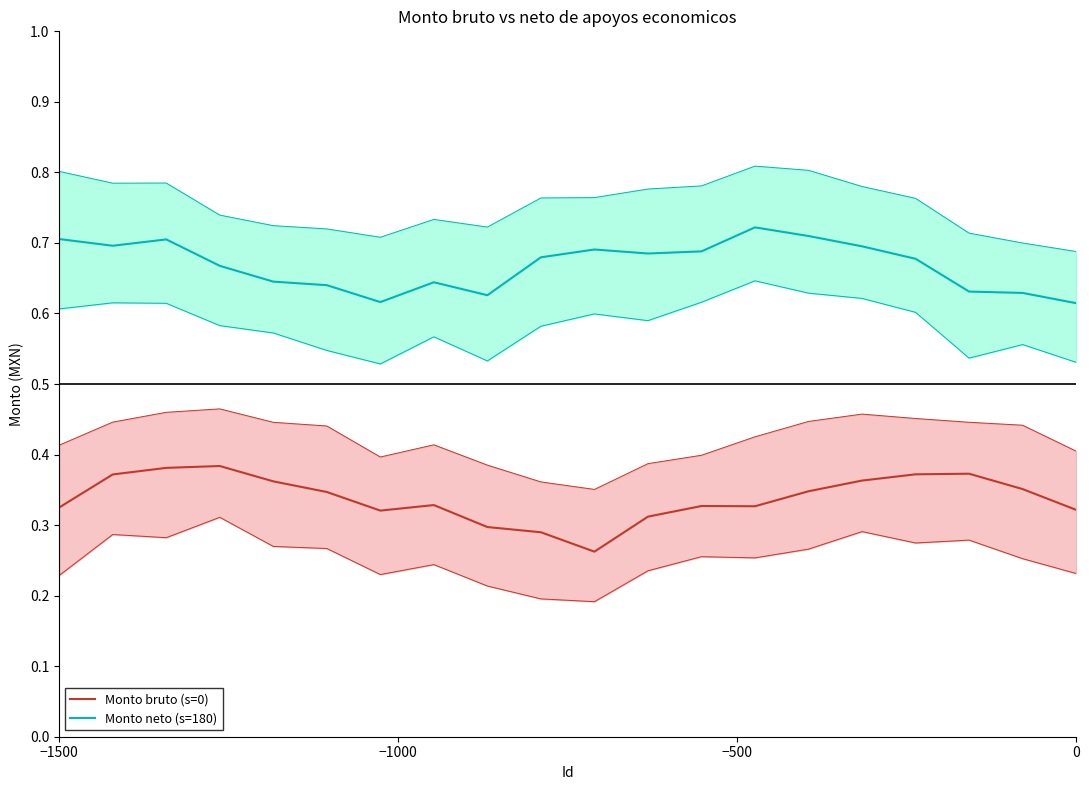

True or false: Monto neto (s=180) has a value of 0.4 at 0.

False